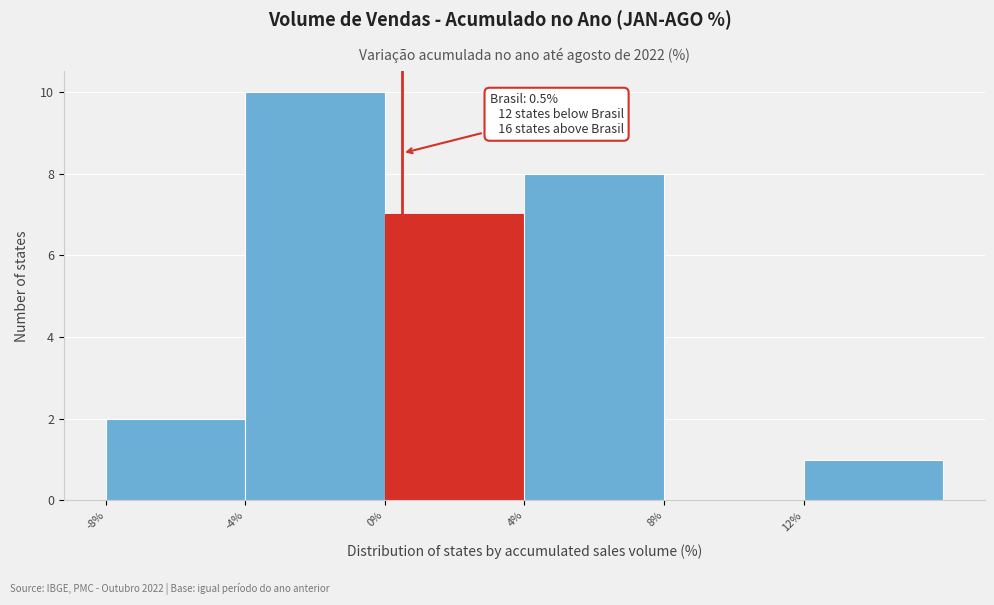

Over which range of the x-axis is the bar tallest?

-4 to 0